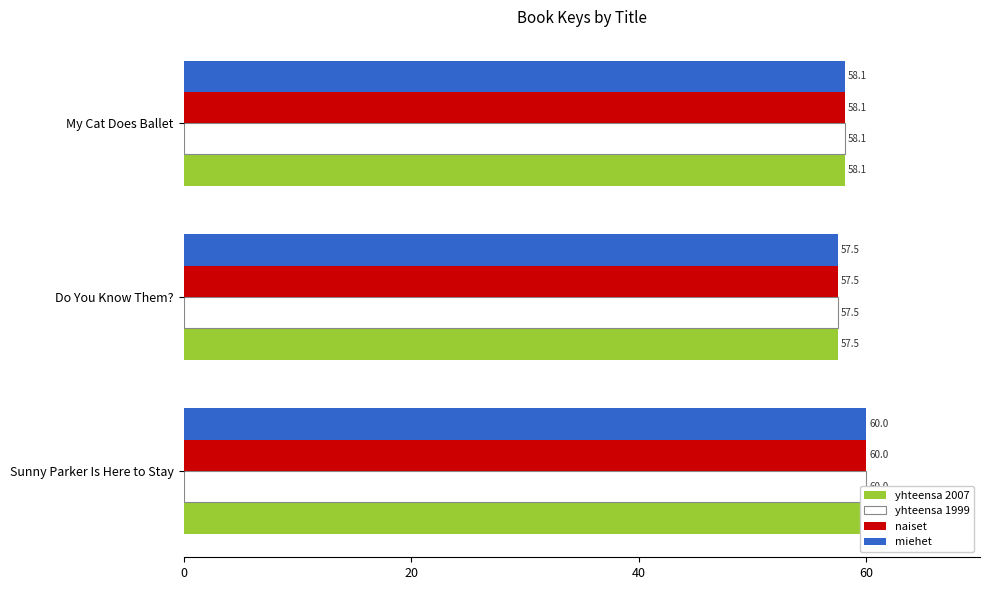

Reading left to right, what are all the values shown in this chart?

yhteensa 2007: 60.0	57.5	58.1
yhteensa 1999: 60.0	57.5	58.1
naiset: 60.0	57.5	58.1
miehet: 60.0	57.5	58.1